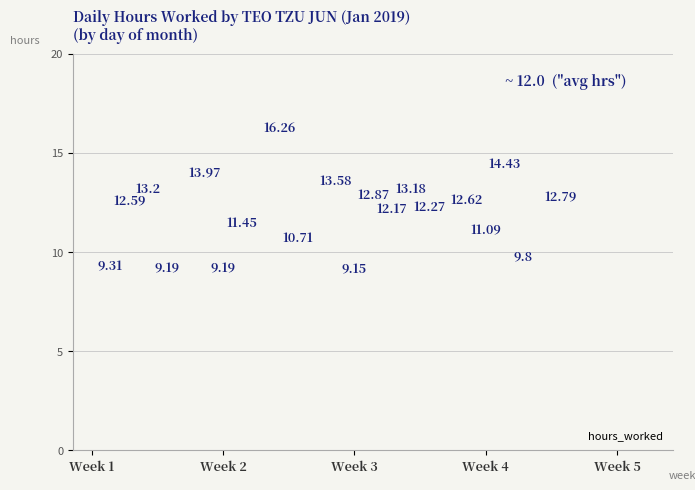

What is the range of X values (max minus min)?

24.0